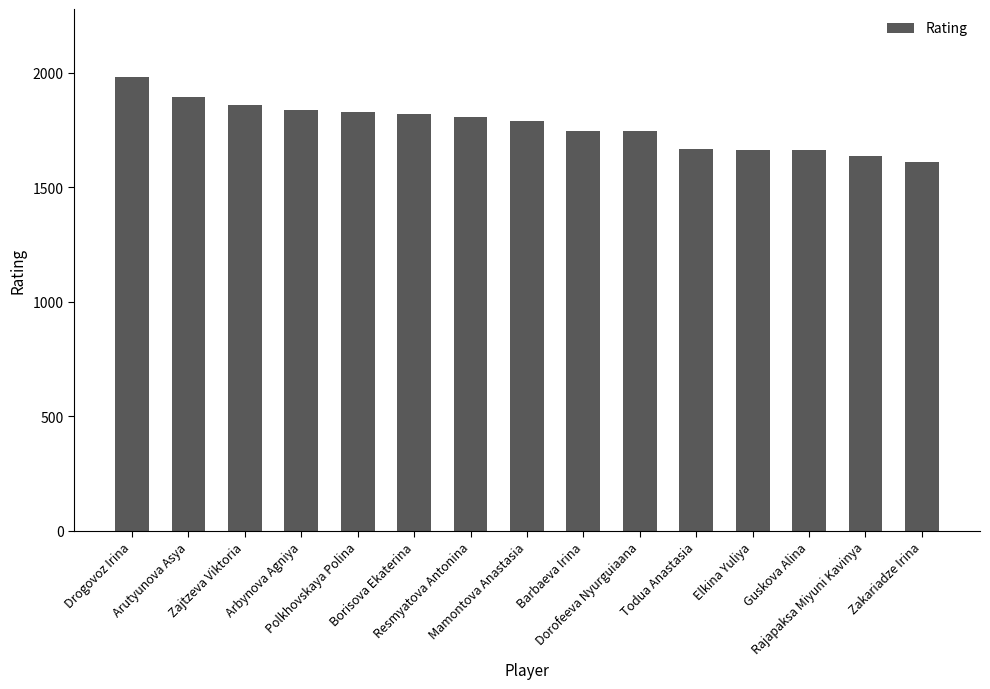

Which has a higher value, Polkhovskaya Polina or Resmyatova Antonina?

Polkhovskaya Polina